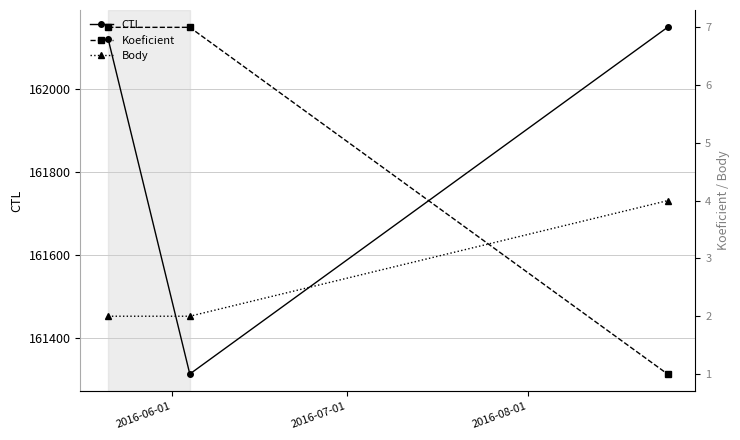

How many data points in CTL are above 162121?

1